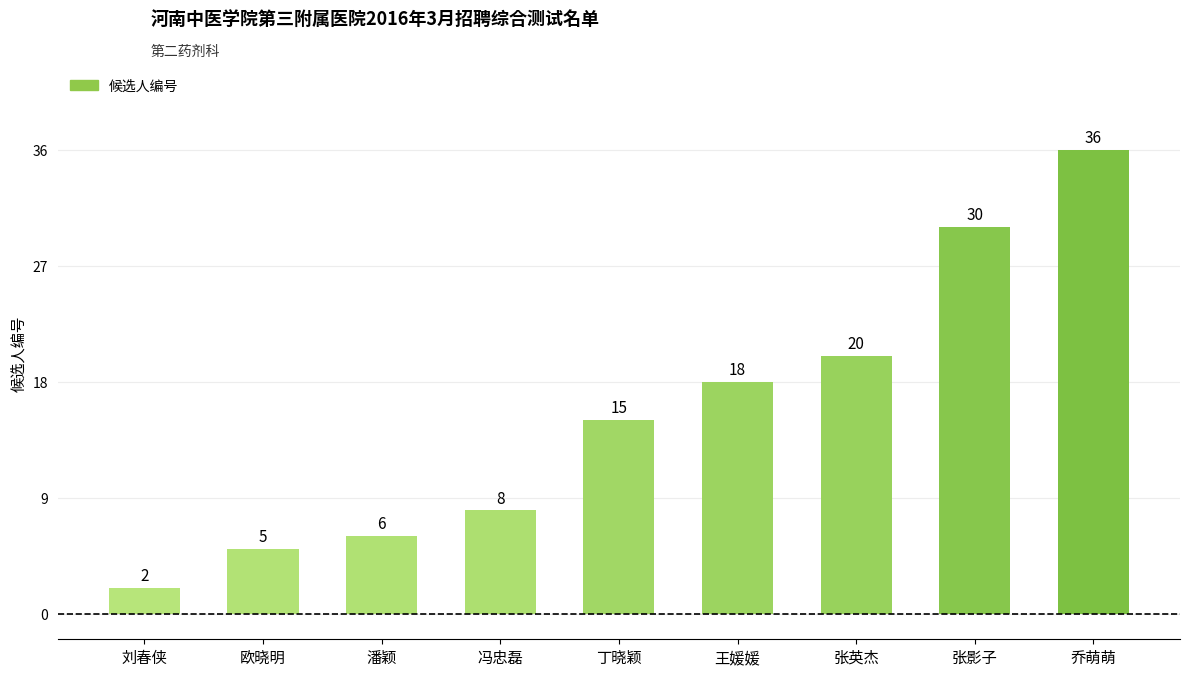

What is the greatest value displayed?

36